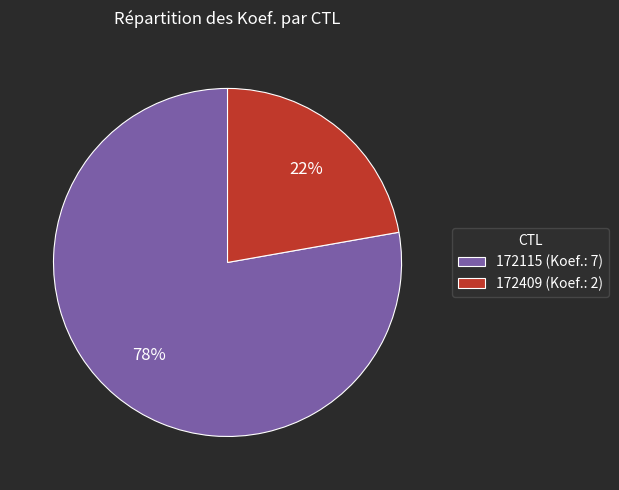

To the nearest percent, what is the average slice percentage?

50%